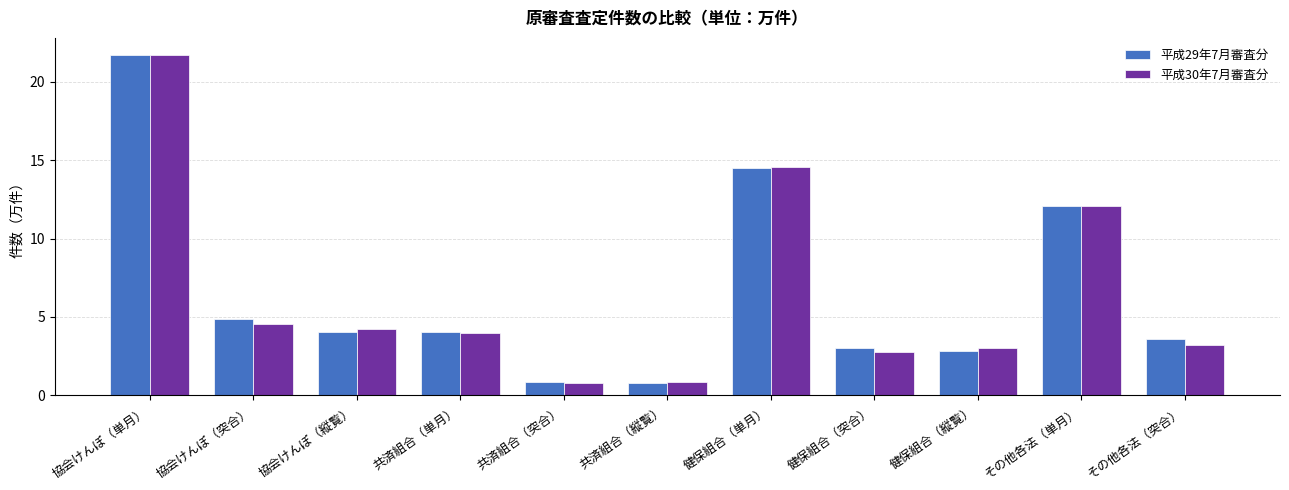

At which category is the sum across all series the highest?

協会けんぽ（単月）